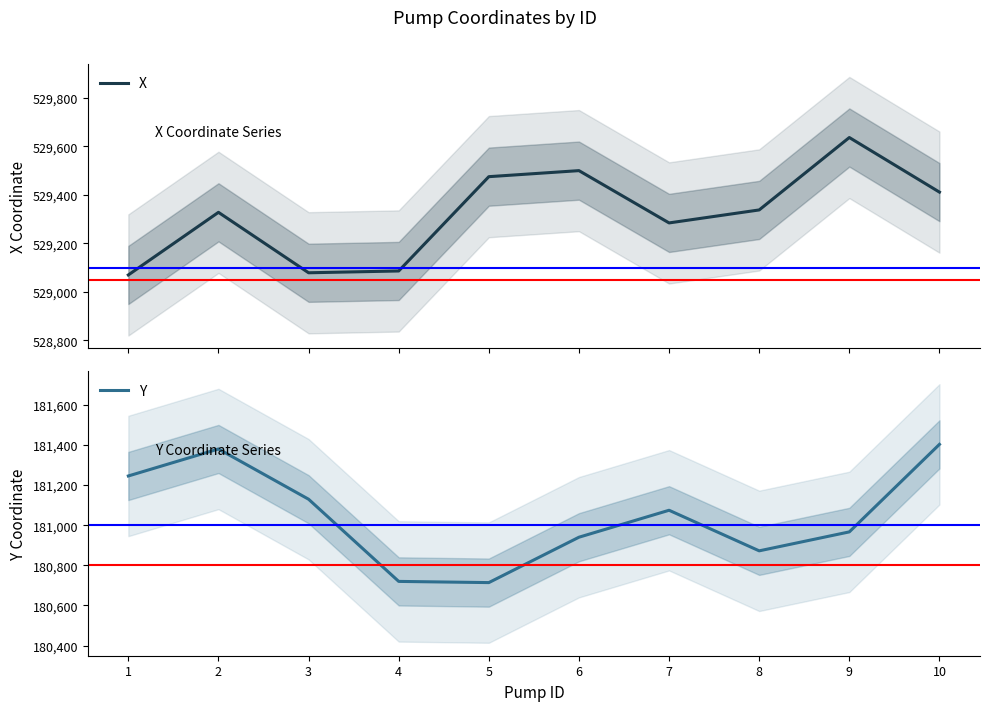

Where is Y nearest to the value 181058?

7